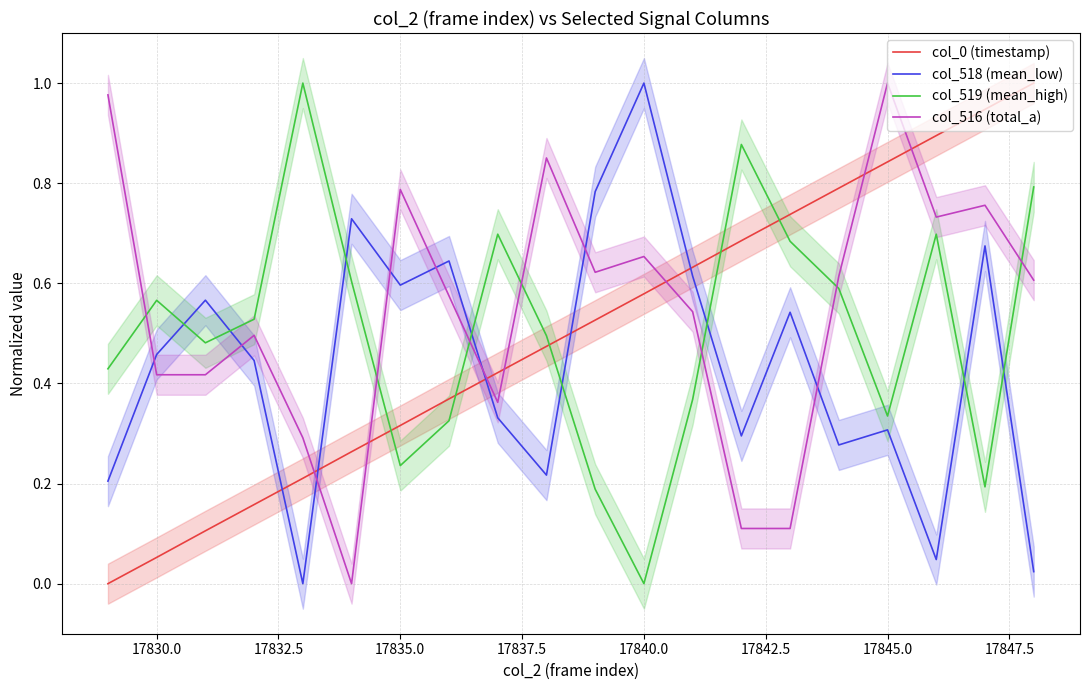

Reading left to right, list all the values displayed in this chart.

col_0 (timestamp): 0.0	0.1	0.1	0.2	0.2	0.3	0.3	0.4	0.4	0.5	0.5	0.6	0.6	0.7	0.7	0.8	0.8	0.9	0.9	1.0
col_518 (mean_low): 0.2	0.5	0.6	0.4	0.0	0.7	0.6	0.6	0.3	0.2	0.8	1.0	0.6	0.3	0.5	0.3	0.3	0.0	0.7	0.0
col_519 (mean_high): 0.4	0.6	0.5	0.5	1.0	0.6	0.2	0.3	0.7	0.5	0.2	0.0	0.4	0.9	0.7	0.6	0.3	0.7	0.2	0.8
col_516 (total_a): 1.0	0.4	0.4	0.5	0.3	0.0	0.8	0.6	0.4	0.9	0.6	0.7	0.5	0.1	0.1	0.6	1.0	0.7	0.8	0.6